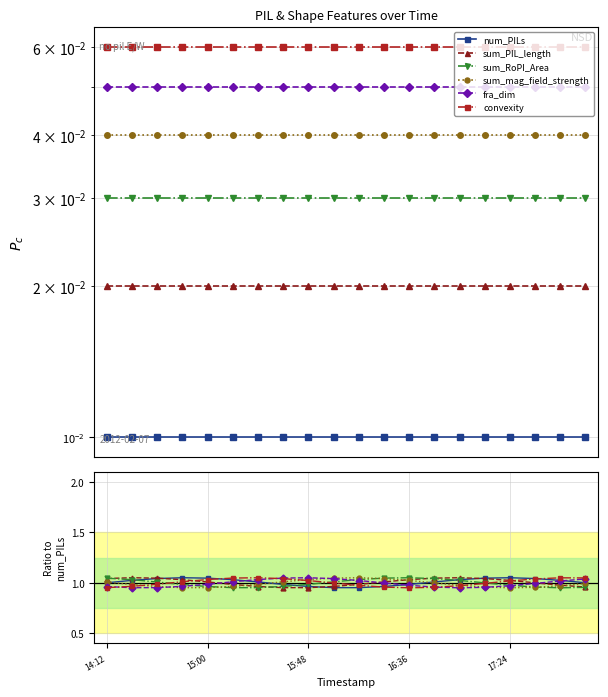

The value of convexity at 14:12 is 1.0. True or false?

True